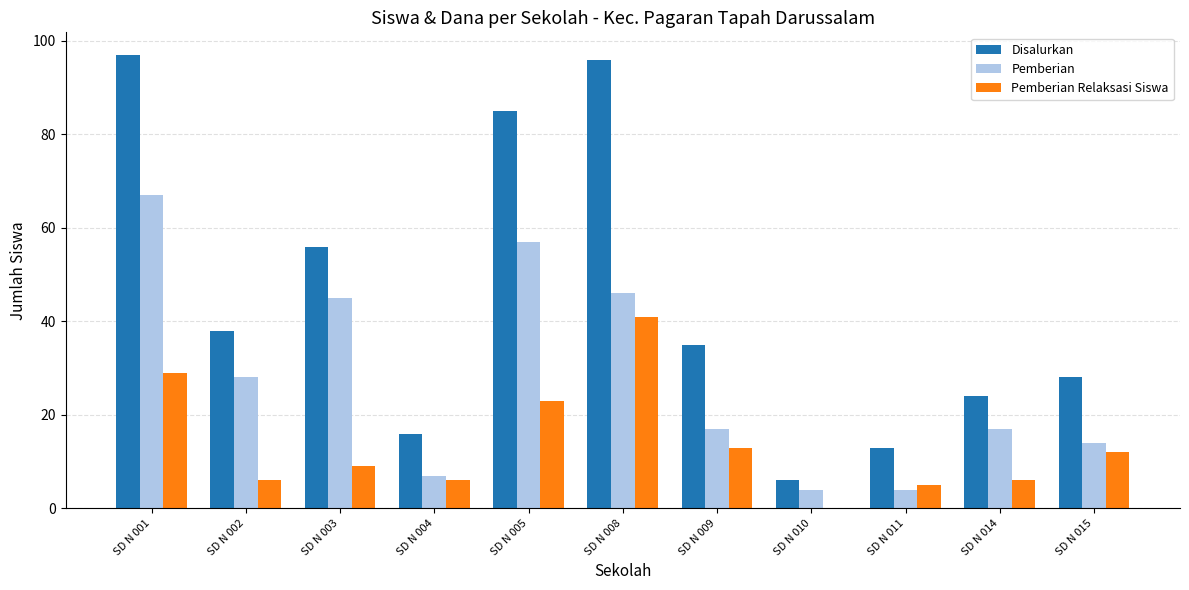

Reading left to right, list all the values displayed in this chart.

Disalurkan: SD N 001=97	SD N 002=38	SD N 003=56	SD N 004=16	SD N 005=85	SD N 008=96	SD N 009=35	SD N 010=6	SD N 011=13	SD N 014=24	SD N 015=28
Pemberian: SD N 001=67	SD N 002=28	SD N 003=45	SD N 004=7	SD N 005=57	SD N 008=46	SD N 009=17	SD N 010=4	SD N 011=4	SD N 014=17	SD N 015=14
Pemberian Relaksasi Siswa: SD N 001=29	SD N 002=6	SD N 003=9	SD N 004=6	SD N 005=23	SD N 008=41	SD N 009=13	SD N 010=0	SD N 011=5	SD N 014=6	SD N 015=12